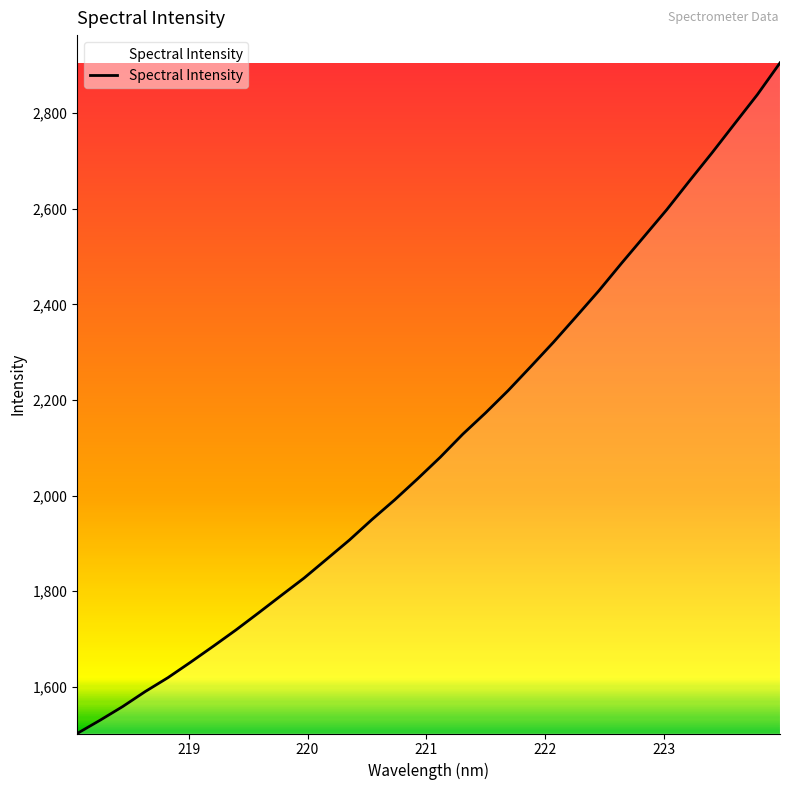

What is the maximum value shown in the chart?

2904.8